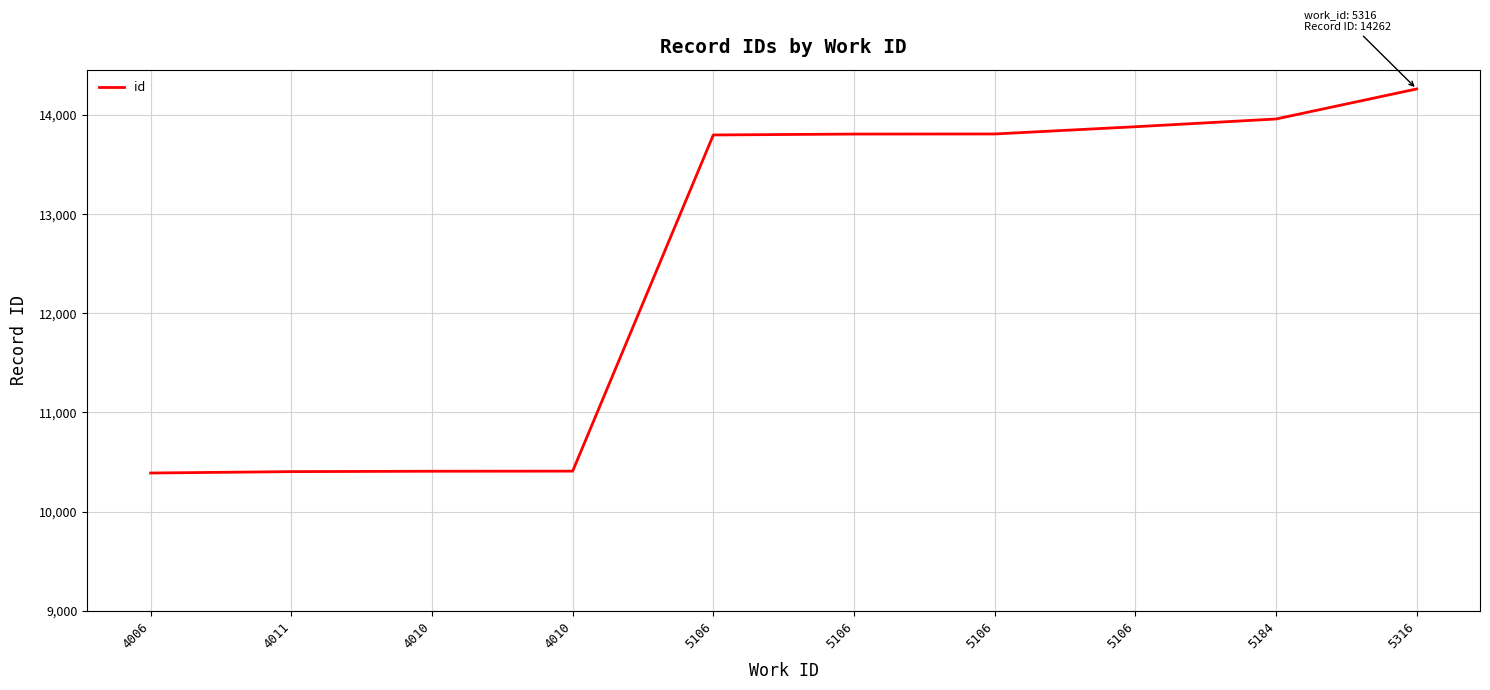

How many lines are shown in the chart?

1